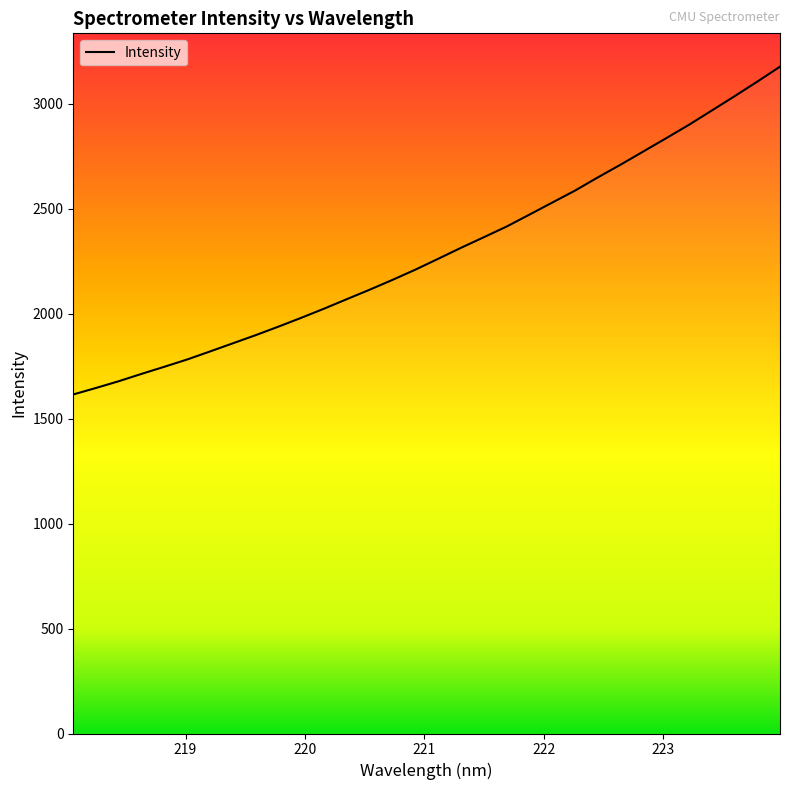

What is the maximum value shown in the chart?

3176.9